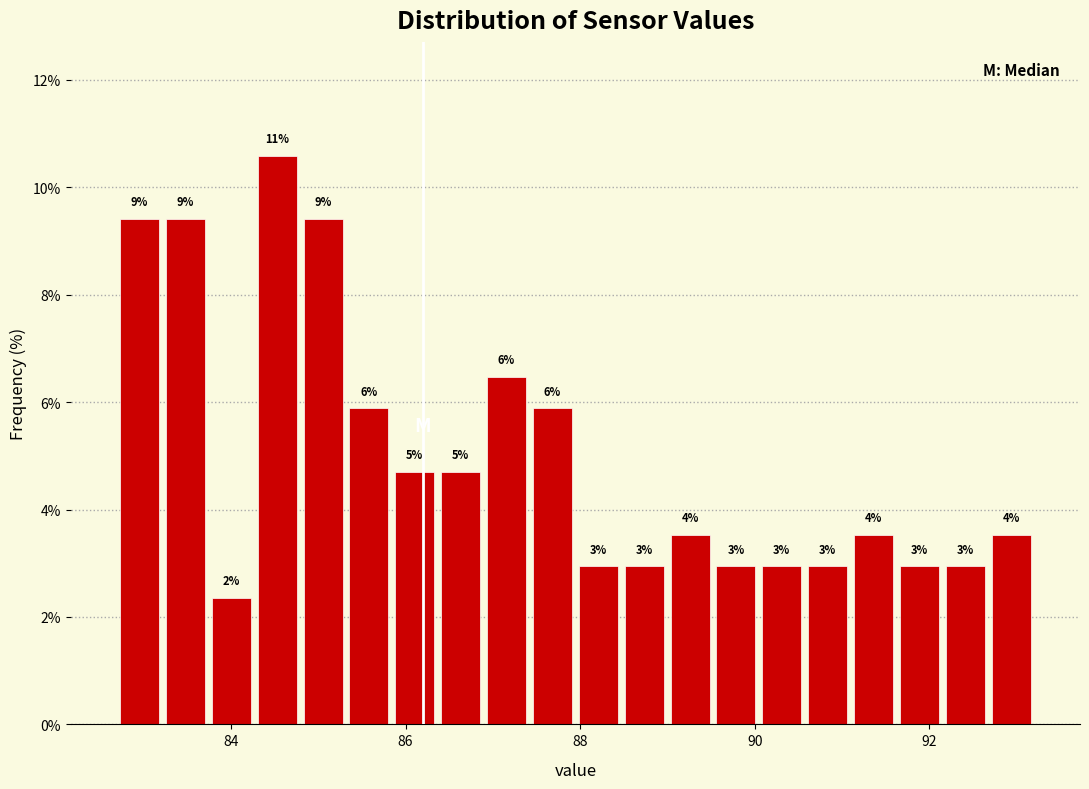

Read against the x-axis, roughly where is the centre of the tallest bar?

84.6